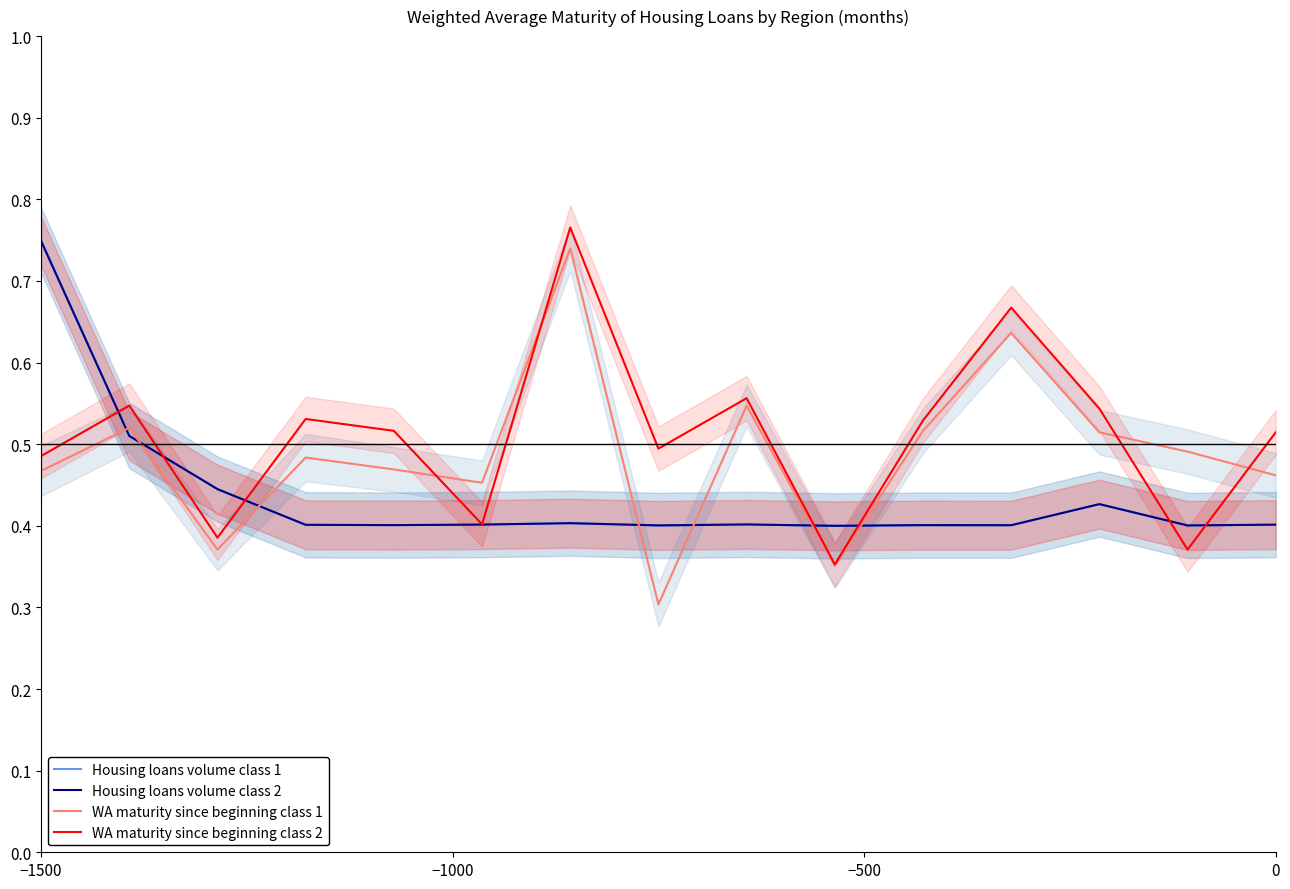

Which series has the largest range (max minus min)?

WA maturity since beginning class 1